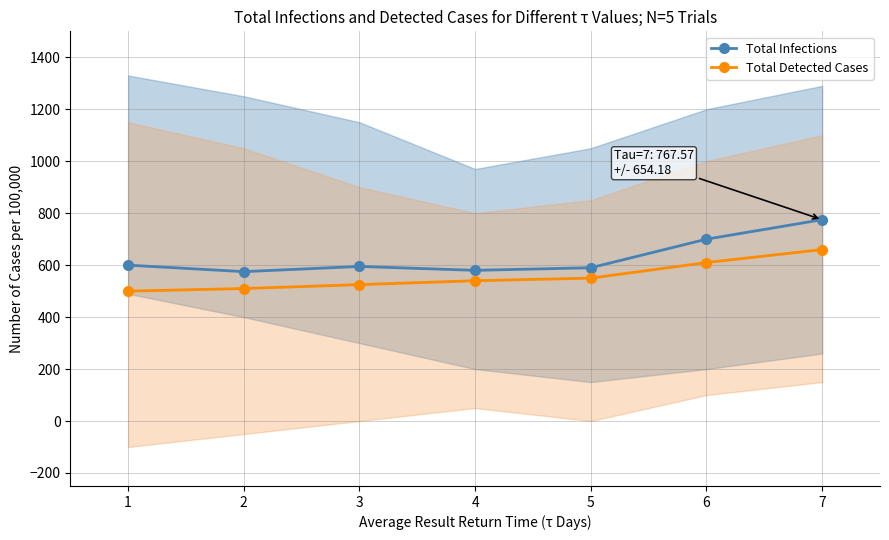

At how many categories does at least one series exceed 756?

1